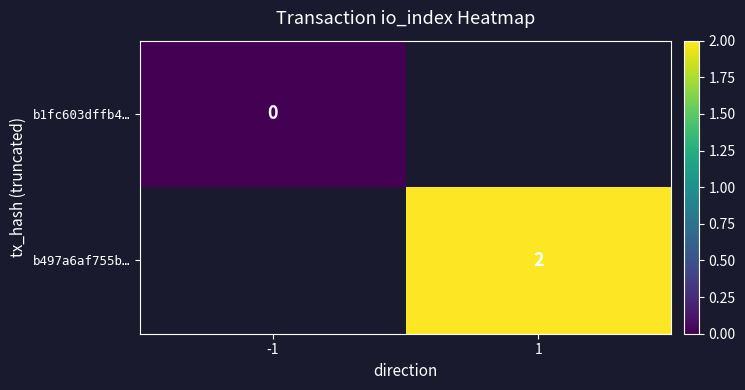

How many values in b497a6af755b… are above zero?

1